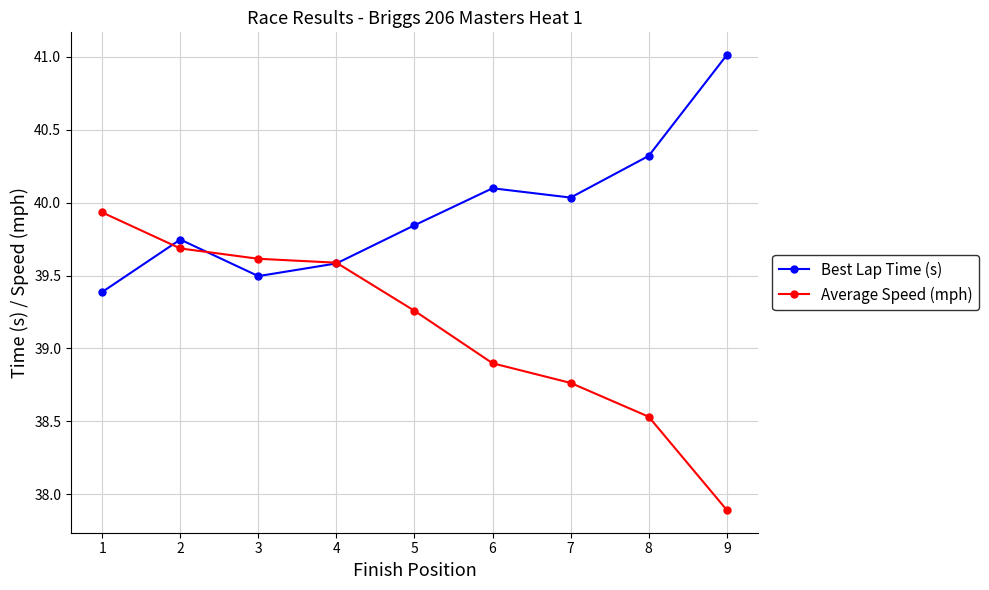

At which category does Best Lap Time (s) reach its first local valley?

3